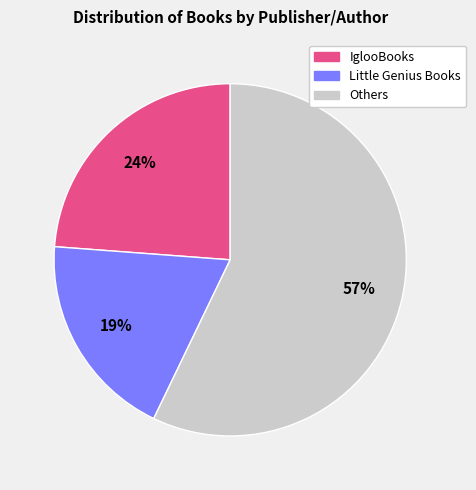

To the nearest percent, what is the difference between the largest and smallest slice percentages?

38%